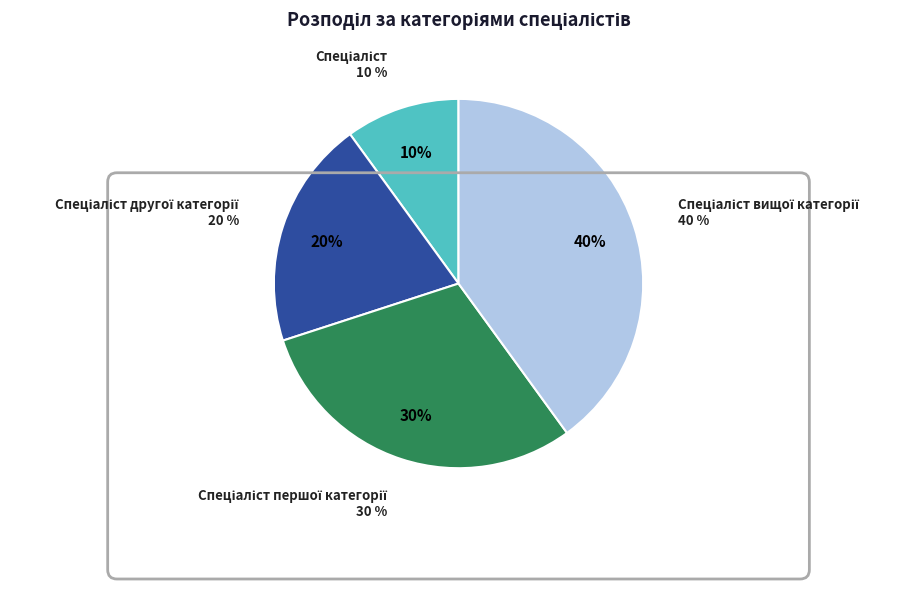

Approximately how many times larger is the value at Спеціаліст першої категорії compared to Спеціаліст?

3.0